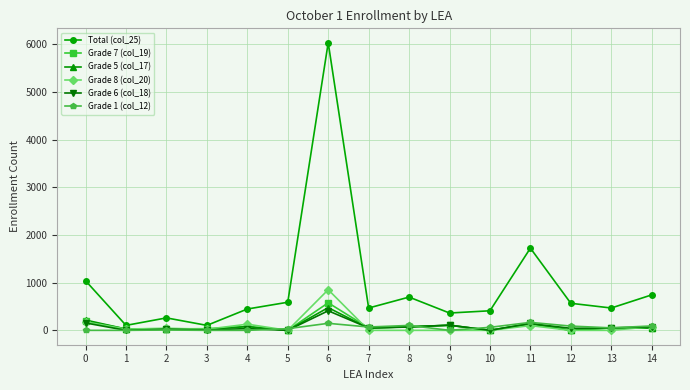

What is the maximum value shown in the chart?

6029